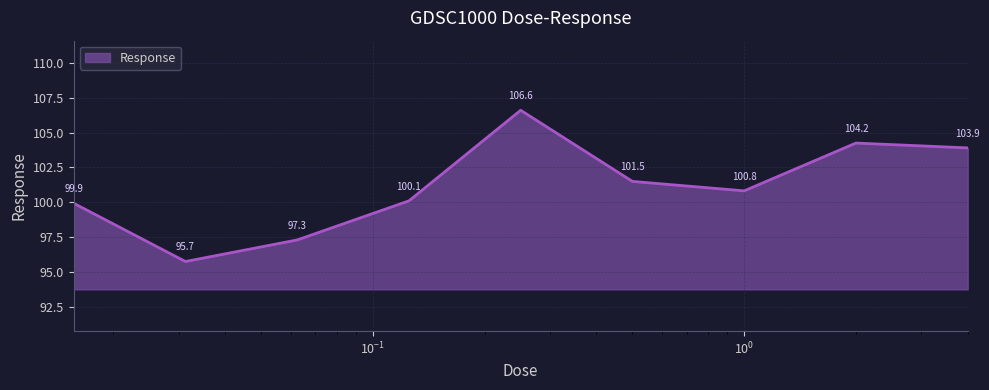

What is the greatest value displayed?

106.6